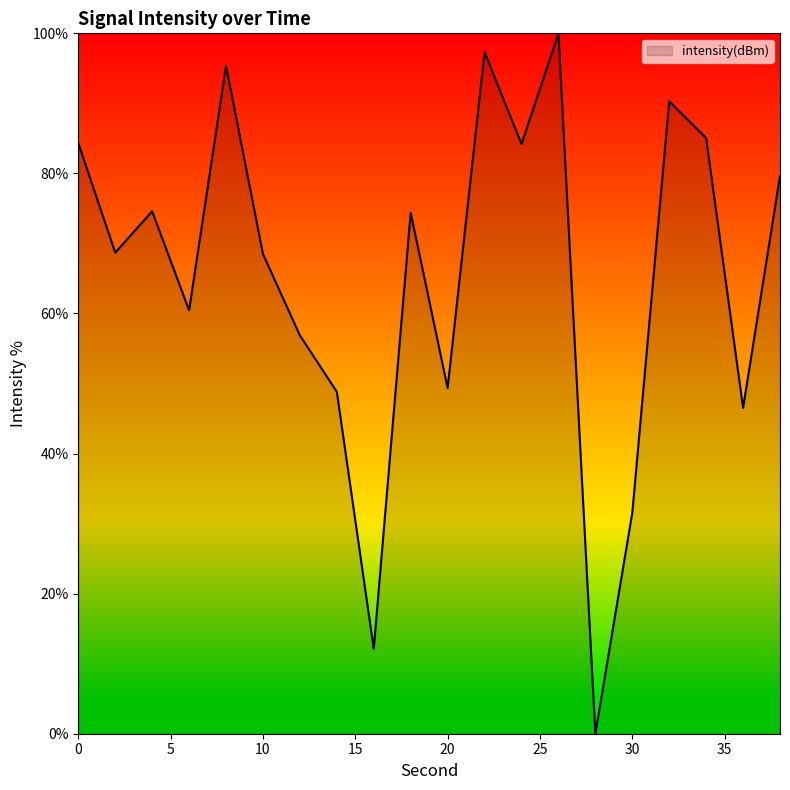

What is the difference between the maximum and minimum values?

100.0